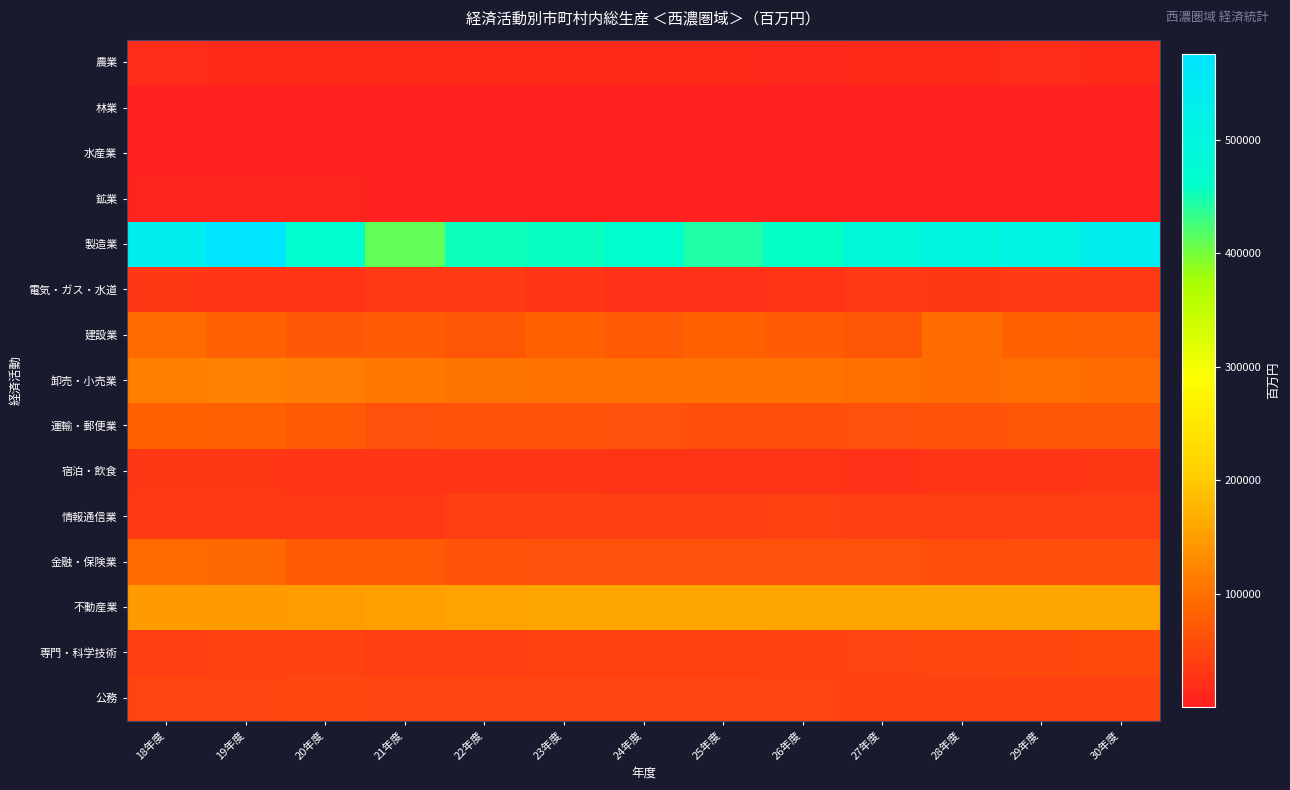

Reading left to right, what are all the values shown in this chart?

農業: 18年度=16716.1	19年度=15238.1	20年度=15653.8	21年度=16057.3	22年度=15116.2	23年度=15687.7	24年度=14946.3	25年度=14037.9	26年度=12303.7	27年度=13956.1	28年度=15811.0	29年度=16261.8	30年度=15637.2
林業: 18年度=725.3	19年度=729.4	20年度=708.5	21年度=663.7	22年度=655.9	23年度=648.6	24年度=614.9	25年度=623.2	26年度=627.0	27年度=522.4	28年度=494.6	29年度=542.6	30年度=556.3
水産業: 18年度=717.8	19年度=1025.2	20年度=930.0	21年度=907.9	22年度=724.2	23年度=656.3	24年度=581.9	25年度=634.8	26年度=626.8	27年度=618.9	28年度=596.0	29年度=619.1	30年度=400.1
鉱業: 18年度=6227.0	19年度=5720.2	20年度=5013.9	21年度=3832.6	22年度=3864.2	23年度=4053.9	24年度=3915.7	25年度=4106.3	26年度=4140.9	27年度=3589.2	28年度=3358.4	29年度=3576.6	30年度=3261.9
製造業: 18年度=534011.8	19年度=576101.6	20年度=464885.5	21年度=410153.8	22年度=452954.3	23年度=455110.1	24年度=465229.9	25年度=443898.5	26年度=457727.8	27年度=487208.0	28年度=500099.4	29年度=512128.8	30年度=538719.1
電気・ガス・水道: 18年度=29829.0	19年度=28533.8	20年度=28753.3	21年度=33374.6	22年度=35764.5	23年度=27666.7	24年度=24917.6	25年度=23530.9	26年度=27219.4	27年度=32502.1	28年度=31815.0	29年度=34181.4	30年度=34339.9
建設業: 18年度=93744.9	19年度=80356.2	20年度=71821.0	21年度=75929.9	22年度=69756.4	23年度=81833.8	24年度=73747.3	25年度=81401.0	26年度=76695.4	27年度=69021.6	28年度=96990.5	29年度=82941.6	30年度=78726.6
卸売・小売業: 18年度=116834.6	19年度=118567.9	20年度=113591.8	21年度=107807.1	22年度=103318.1	23年度=101057.1	24年度=101177.4	25年度=100704.5	26年度=99758.4	27年度=98939.3	28年度=95338.7	29年度=97315.5	30年度=96632.5
運輸・郵便業: 18年度=81938.1	19年度=80083.3	20年度=72515.5	21年度=62634.4	22年度=63543.5	23年度=65561.6	24年度=61918.6	25年度=59606.8	26年度=59699.7	27年度=61454.8	28年度=63506.0	29年度=66488.2	30年度=70126.3
宿泊・飲食: 18年度=31111.3	19年度=30839.6	20年度=28749.7	21年度=27624.4	22年度=27689.3	23年度=27480.8	24年度=27029.4	25年度=26109.0	26年度=26421.3	27年度=25108.5	28年度=28064.7	29年度=29258.5	30年度=30486.4
情報通信業: 18年度=32082.9	19年度=33289.4	20年度=33609.6	21年度=32980.8	22年度=40193.2	23年度=40360.6	24年度=38963.5	25年度=40208.9	26年度=40964.1	27年度=39875.0	28年度=38237.8	29年度=36385.5	30年度=38249.7
金融・保険業: 18年度=94246.9	19年度=90343.1	20年度=73510.6	21年度=73053.9	22年度=64727.1	23年度=62391.4	24年度=61657.9	25年度=61582.6	26年度=62130.7	27年度=62414.2	28年度=58727.0	29年度=59995.1	30年度=59576.0
不動産業: 18年度=146767.7	19年度=148081.0	20年度=149893.0	21年度=152059.3	22年度=156341.5	23年度=158828.3	24年度=160017.6	25年度=159641.0	26年度=158556.4	27年度=159607.6	28年度=160198.2	29年度=160433.0	30年度=159052.7
専門・科学技術: 18年度=40810.1	19年度=43439.1	20年度=43301.3	21年度=39284.9	22年度=40308.9	23年度=41611.6	24年度=41420.3	25年度=41895.6	26年度=44541.5	27年度=46141.8	28年度=49329.9	29年度=51085.0	30年度=53973.7
公務: 18年度=46868.3	19年度=47279.2	20年度=47926.6	21年度=47355.6	22年度=45665.2	23年度=46979.2	24年度=46189.9	25年度=45761.5	26年度=47233.5	27年度=45117.8	28年度=43556.0	29年度=44413.6	30年度=45196.9